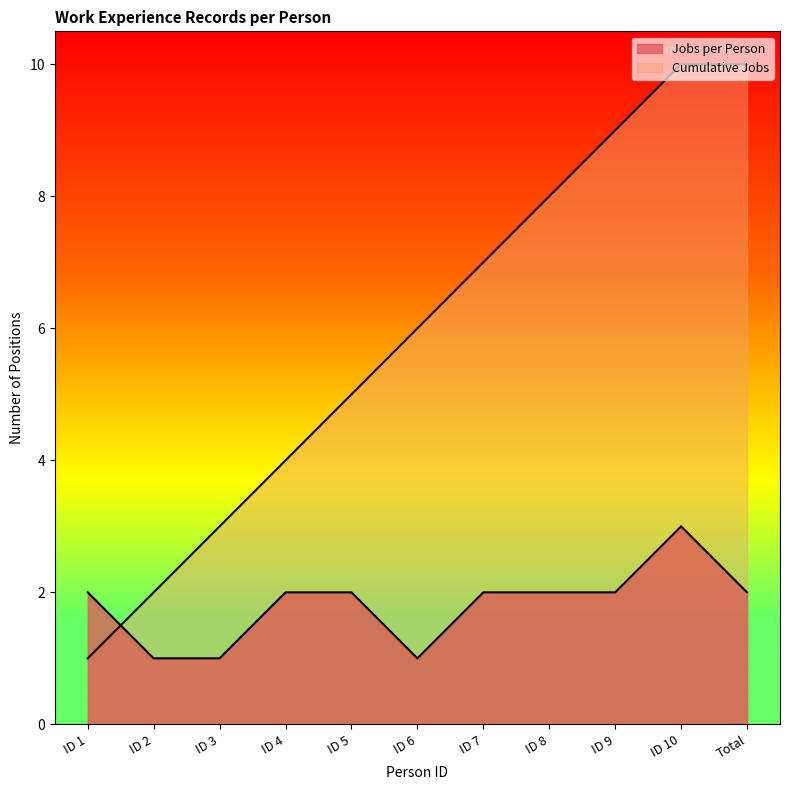

At which label does Jobs per Person first exceed 2?

ID 10